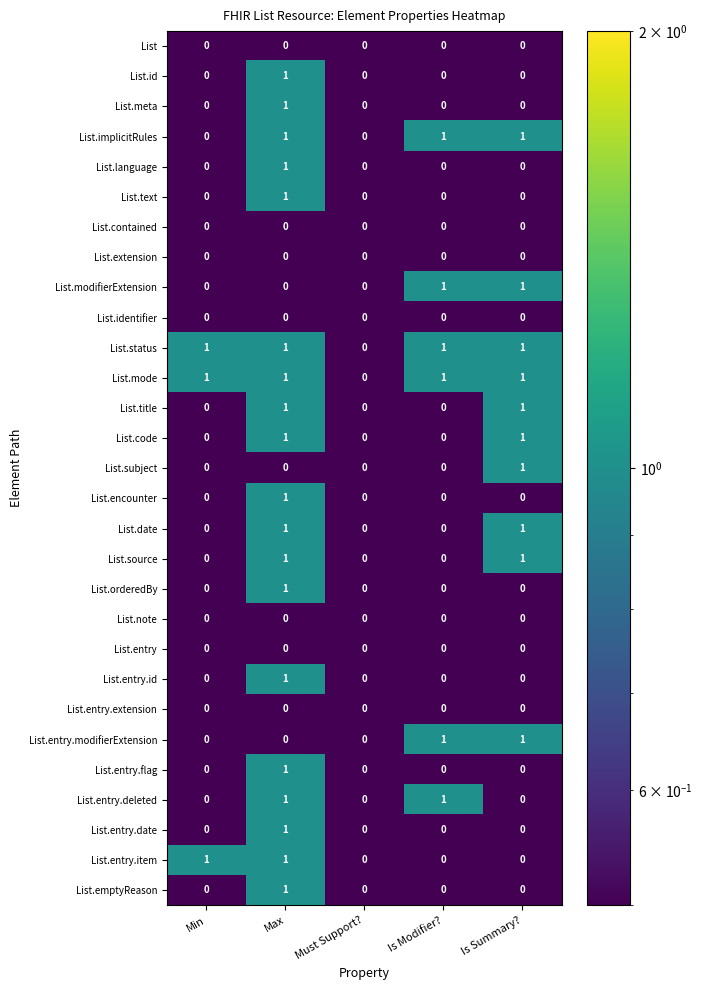

How many List.title values are between 0 and 1?

5